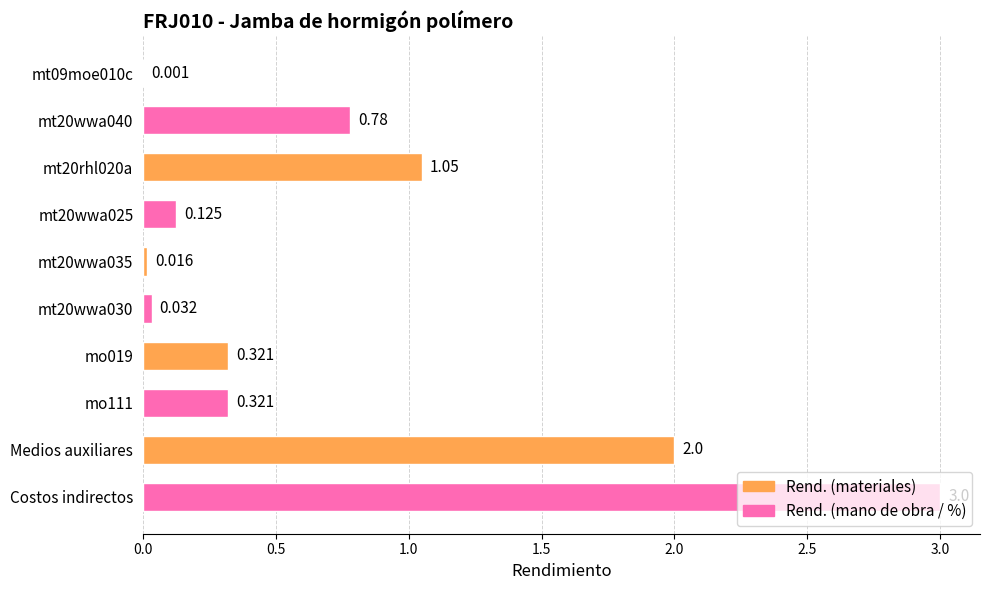

Which label corresponds to the largest value in the chart?

Costos indirectos